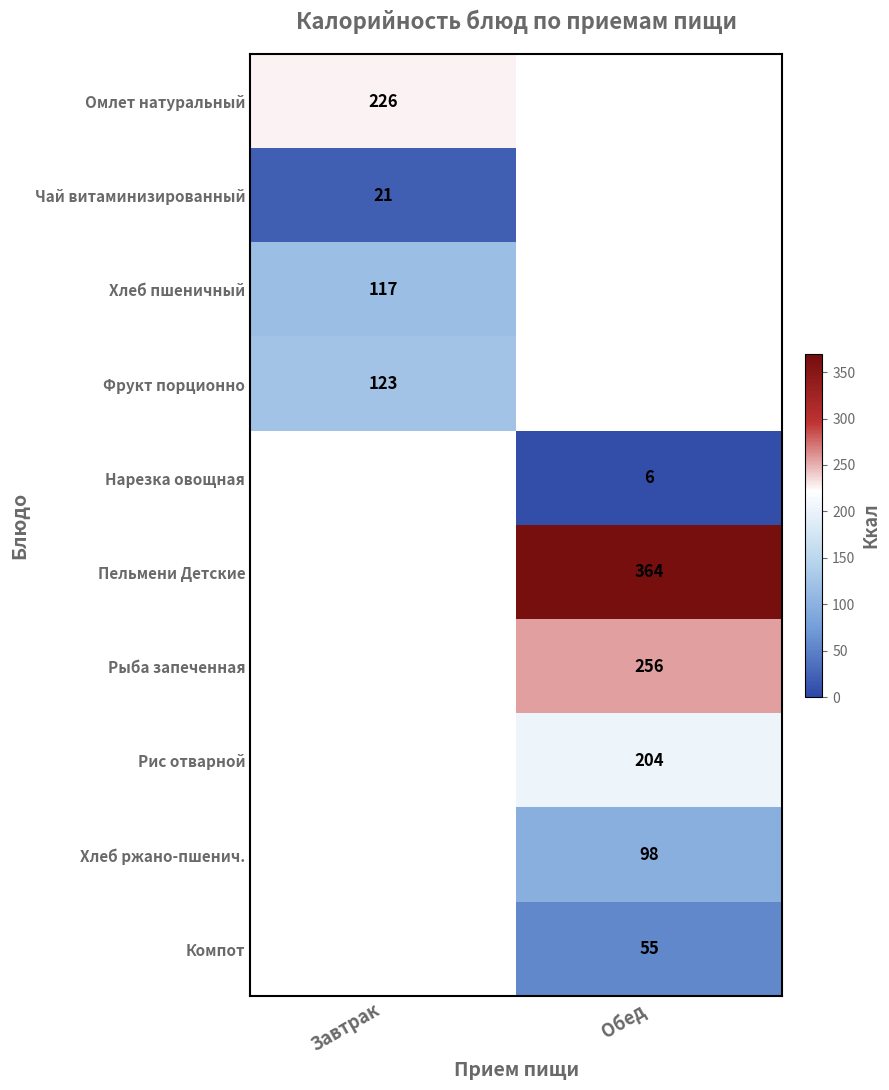

Is the value of Чай витаминизированный at Завтрак greater than the value of Фрукт порционно at Завтрак?

No